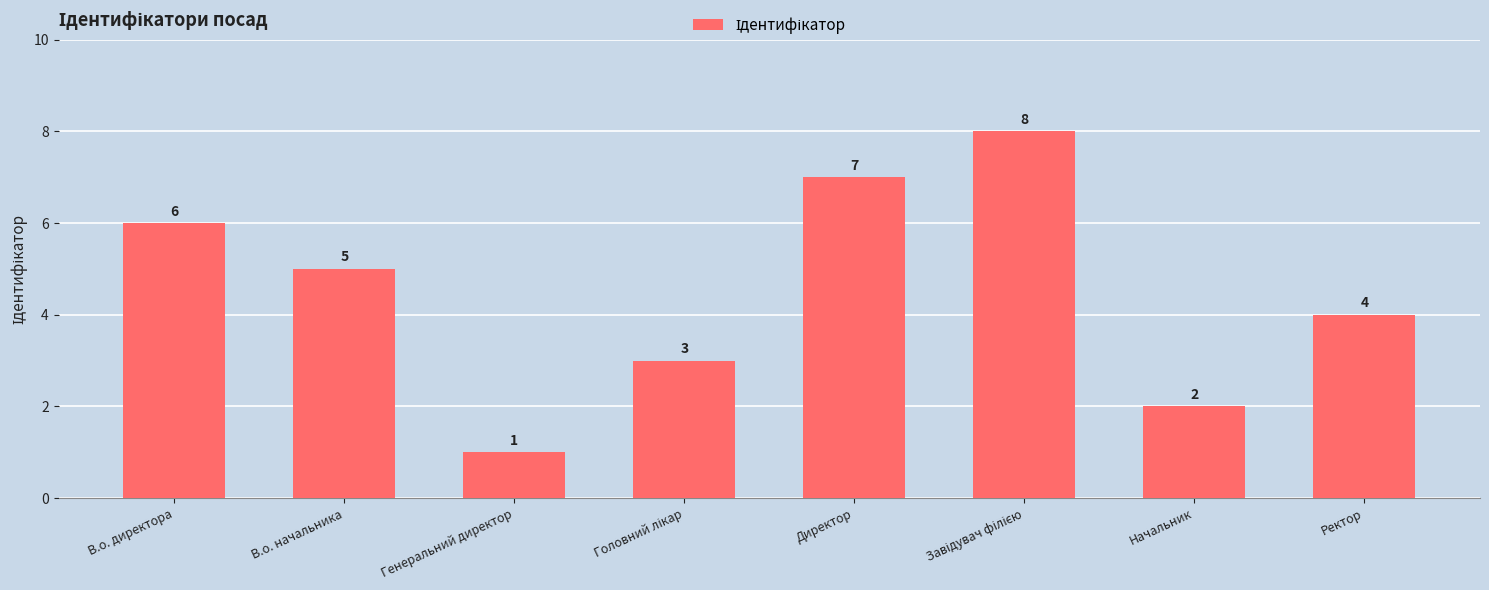

Reading left to right, extract all data points from this chart.

6	5	1	3	7	8	2	4